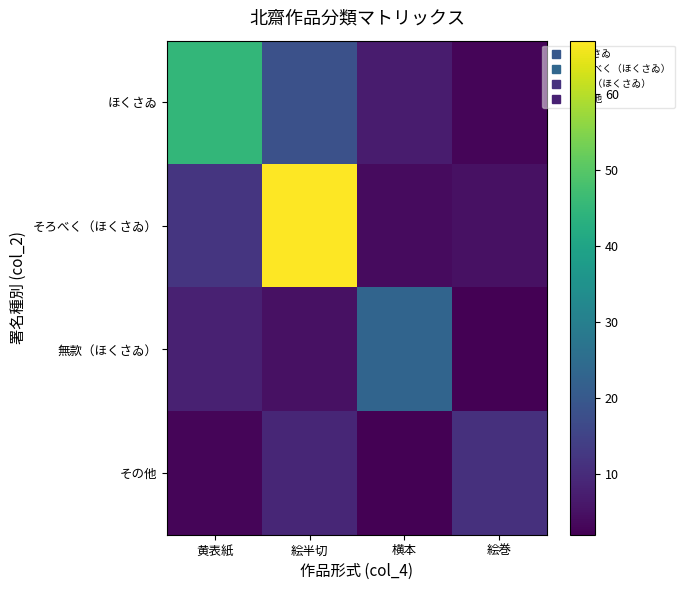

List the series in order of their peak value, highest first.

そろべく（ほくさゐ）, ほくさゐ, 無款（ほくさゐ）, その他